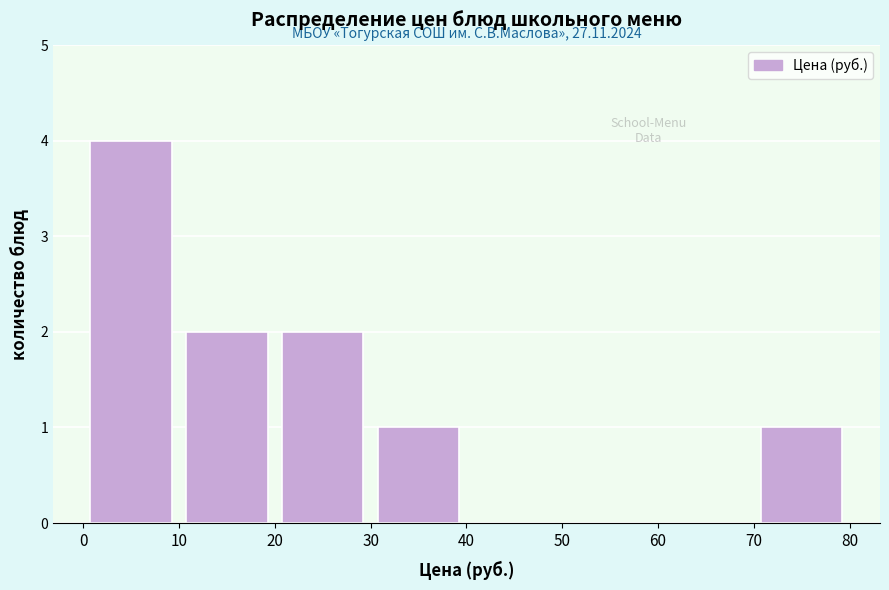

Which range on the x-axis has the tallest bar?

0 to 10